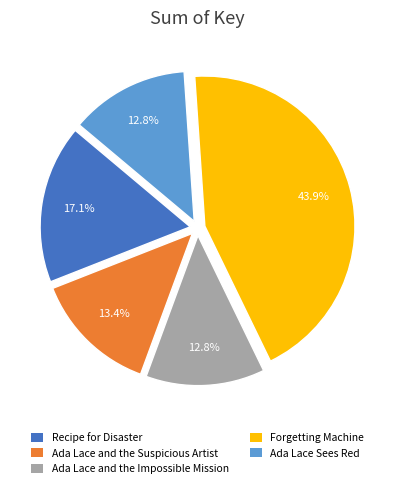

The Recipe for Disaster slice represents 8% of the pie. True or false?

False